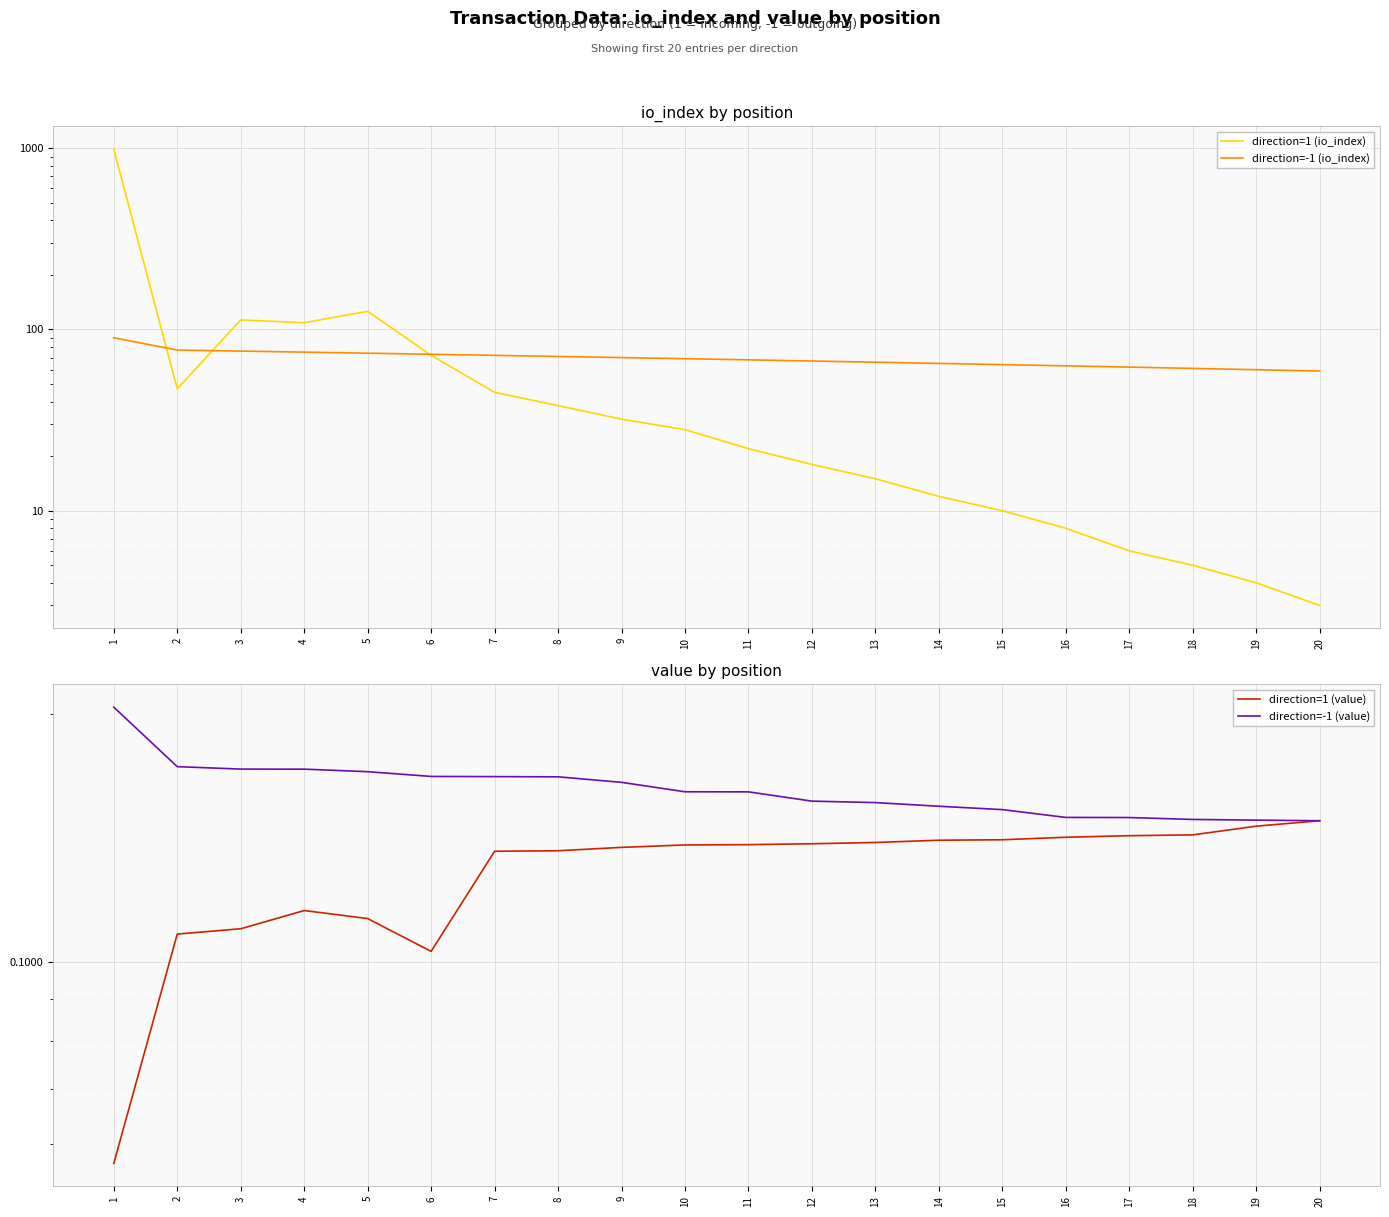

At which label does direction=-1 (io_index) reach its minimum?

20